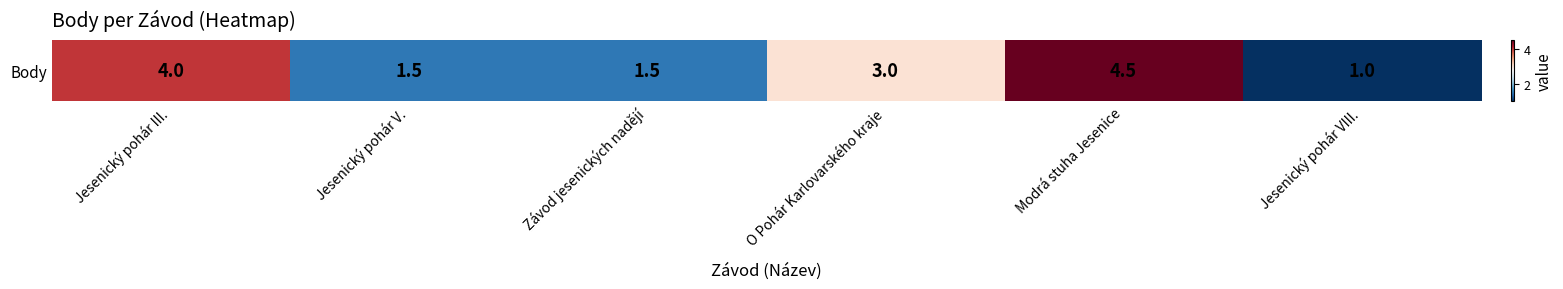

True or false: the data shows 1.0 at Jesenický pohár VIII..

True